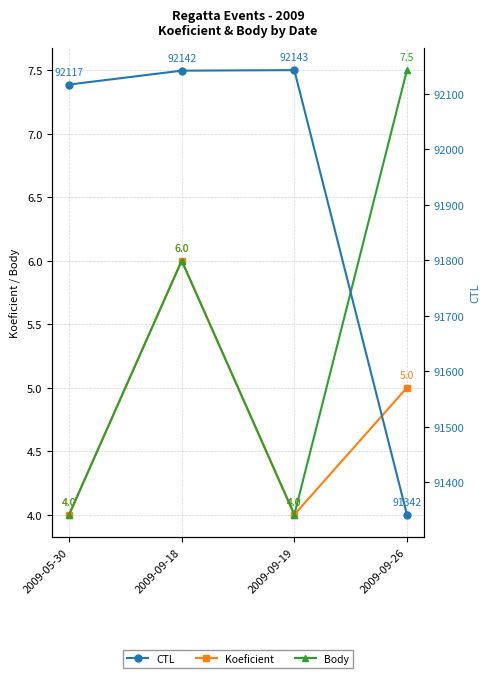

List the labels in order of Koeficient value, largest first.

2009-09-18, 2009-09-26, 2009-05-30, 2009-09-19